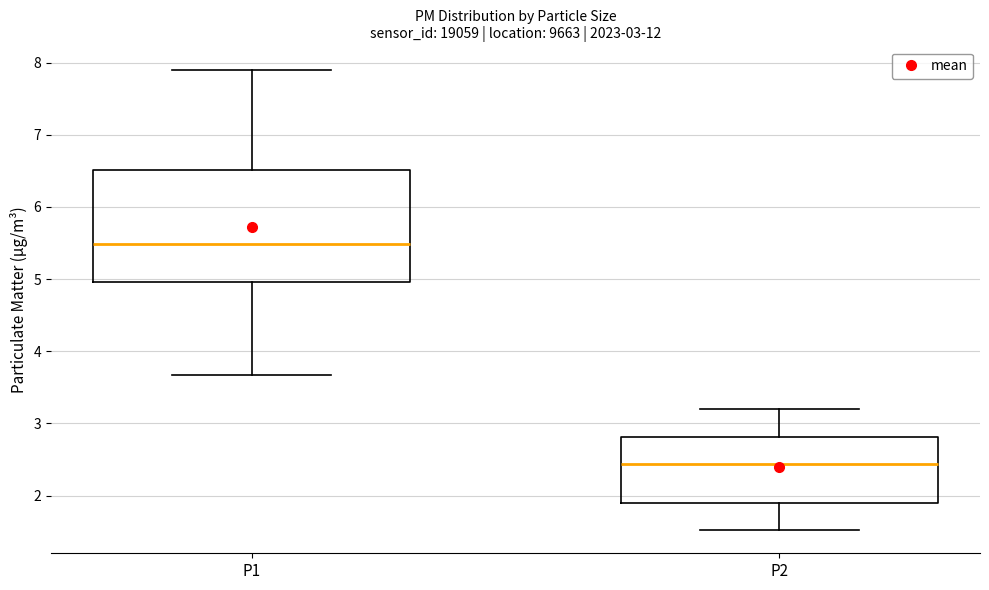

Which box is the tallest, from its lower edge to its upper edge?

P1